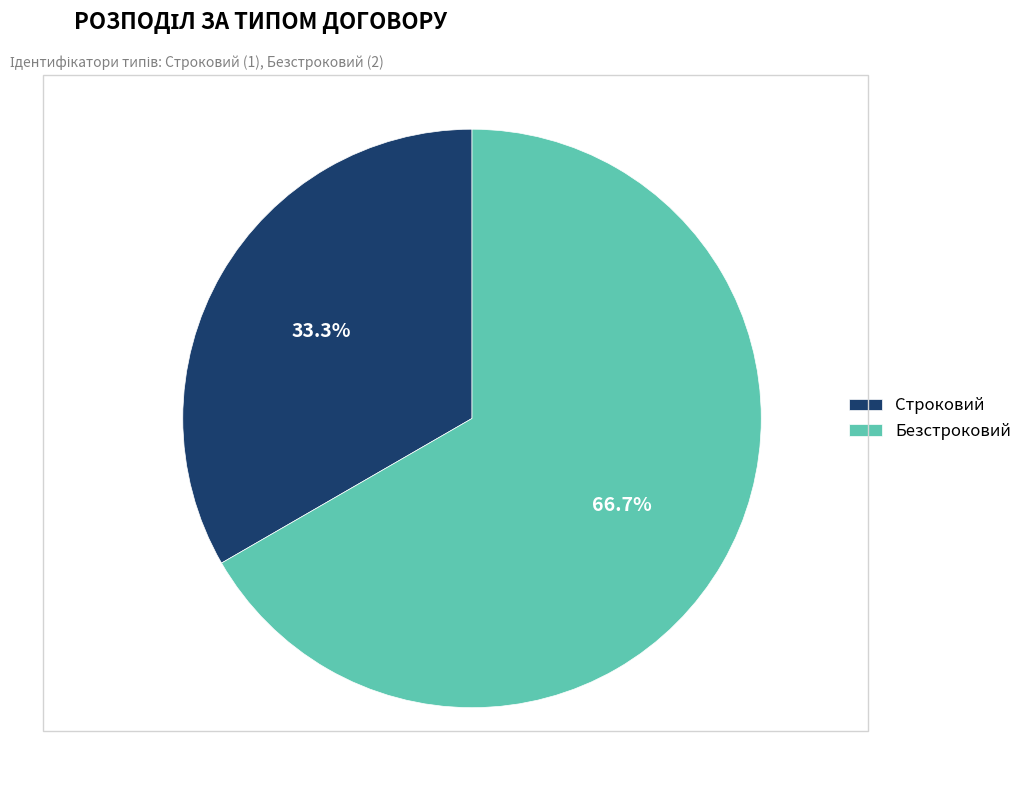

Is it true that Строковий is 23% of the pie?

False